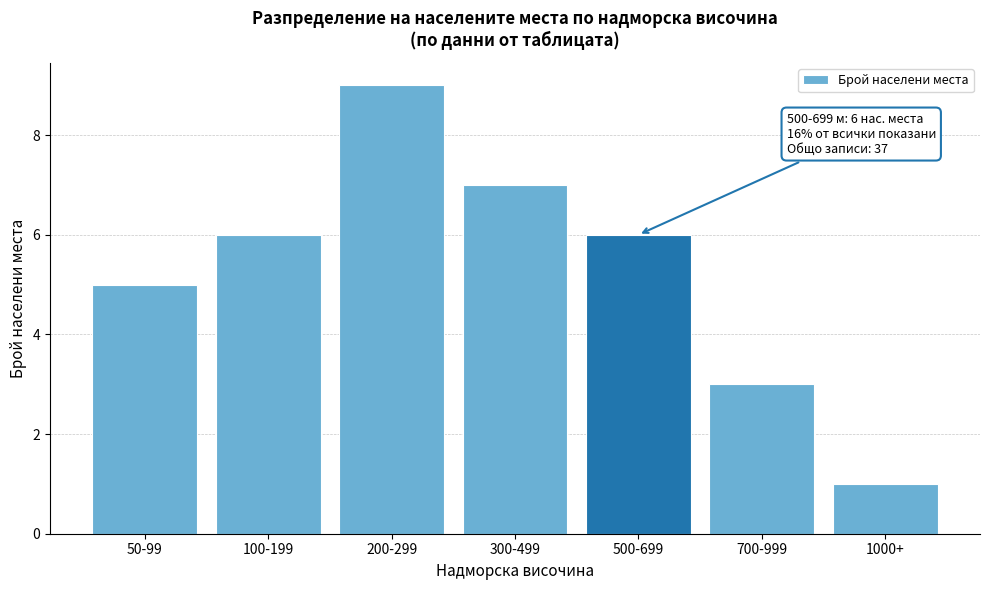

Reading left to right, transcribe all the data shown in this chart.

5	6	9	7	6	3	1